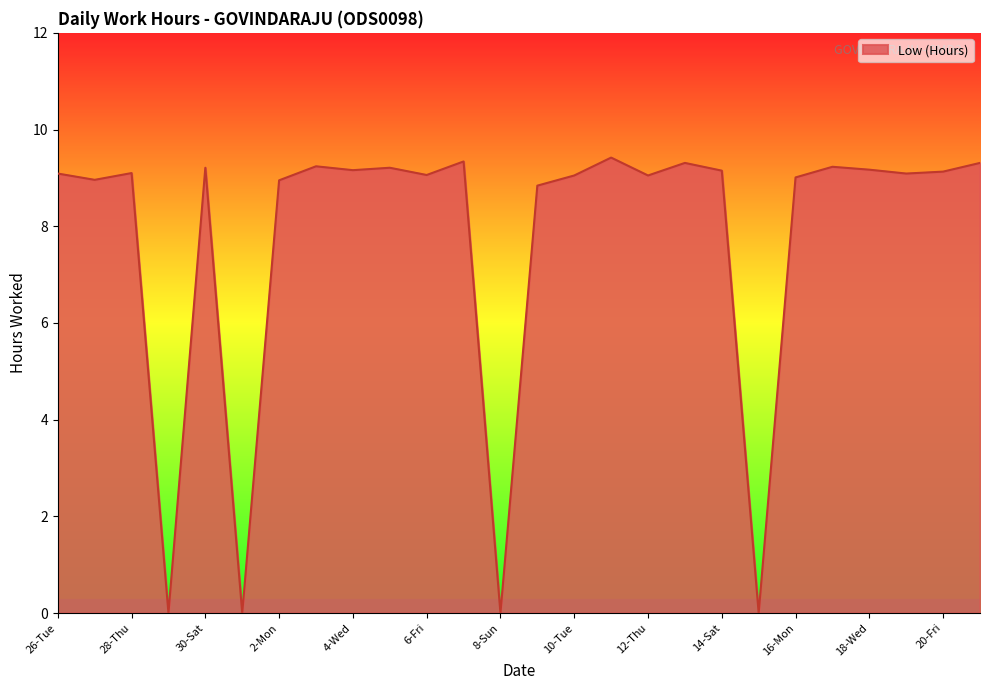

What is the average value?

7.7